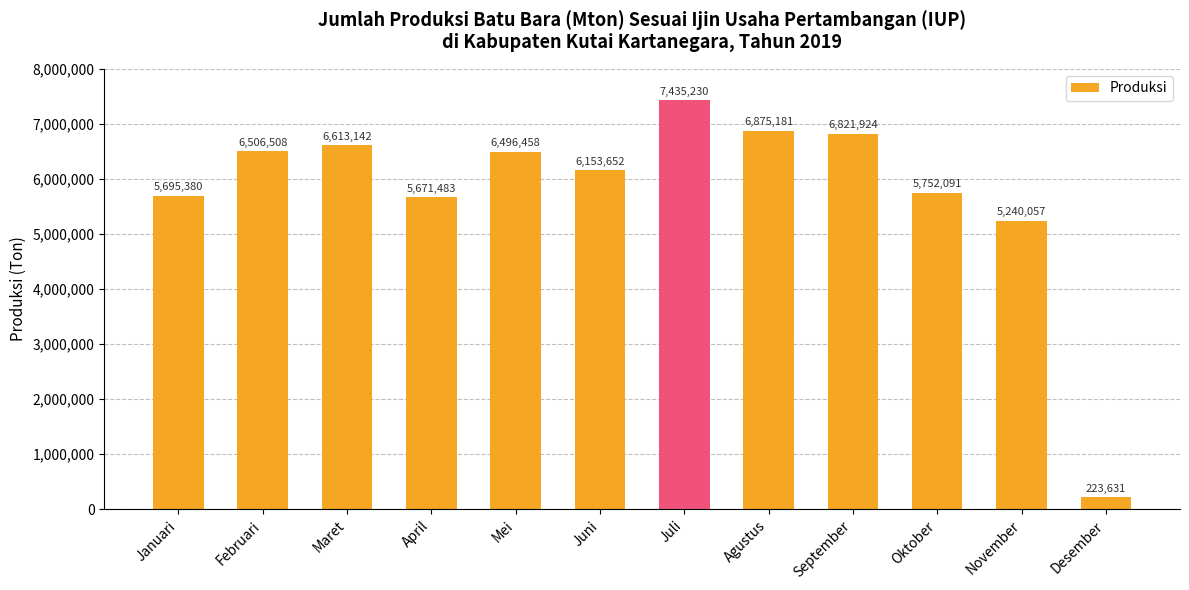

What is the minimum value shown in the chart?

223631